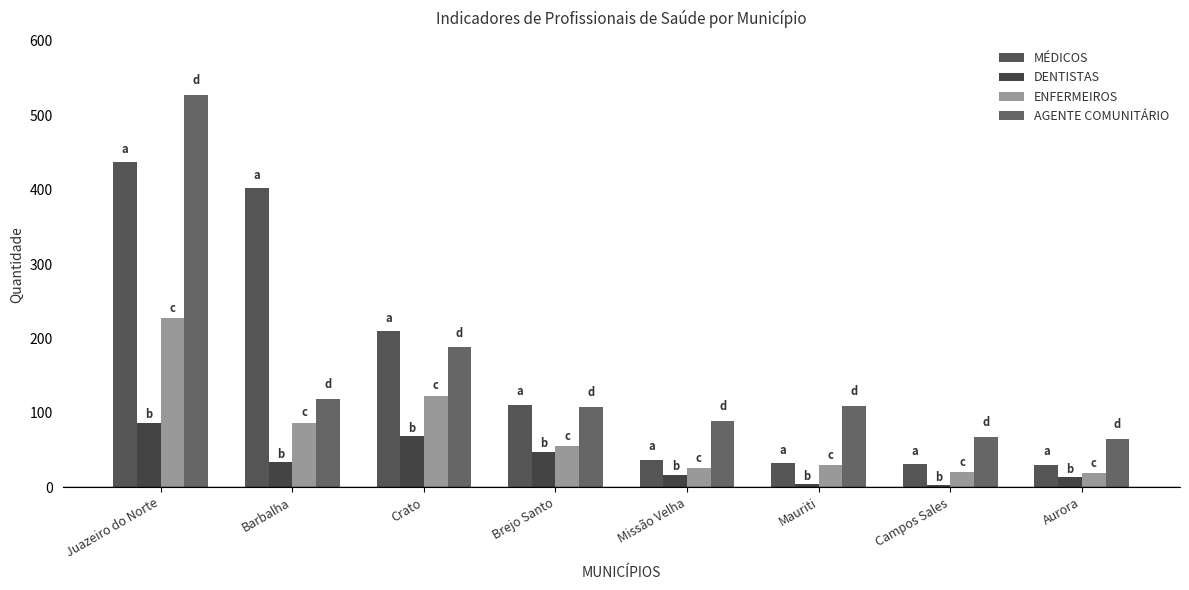

True or false: ENFERMEIROS has a value of 214 at Crato.

False